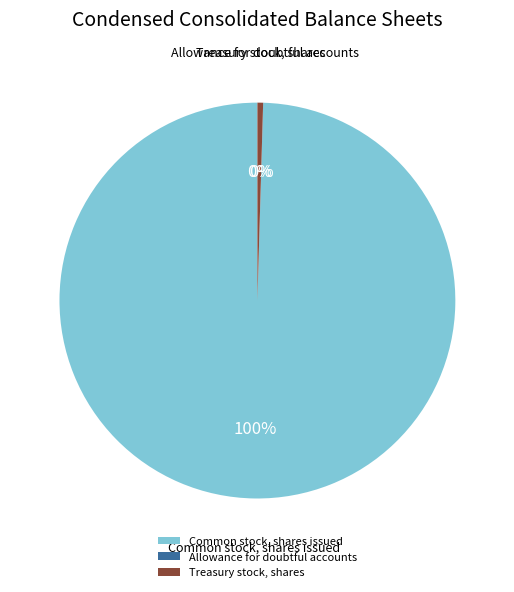

To the nearest percent, what is the difference between the largest and smallest slice percentages?

100%